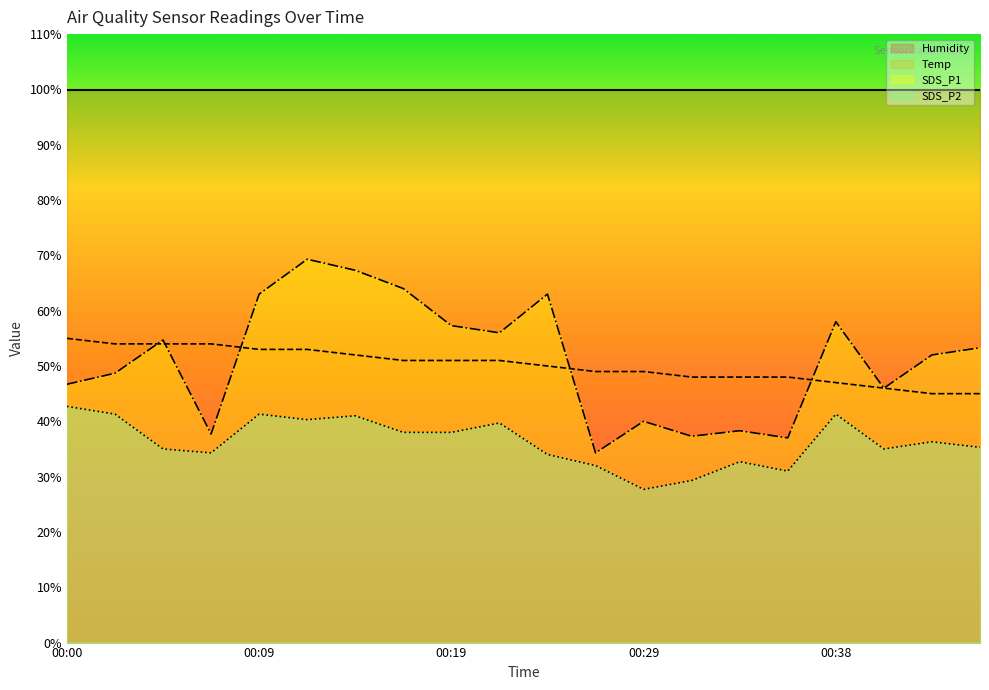

Reading left to right, transcribe all the data shown in this chart.

SDS_P1: 00:00=46.7	00:02=48.7	00:04=54.7	00:07=37.7	00:09=63.0	00:12=69.3	00:14=67.3	00:17=64.0	00:19=57.3	00:21=56.0	00:24=63.0	00:26=34.3	00:29=40.0	00:31=37.3	00:34=38.3	00:36=37.0	00:38=58.0	00:41=46.0	00:43=52.0	00:46=53.3
SDS_P2: 00:00=42.7	00:02=41.3	00:04=35.0	00:07=34.3	00:09=41.3	00:12=40.3	00:14=41.0	00:17=38.0	00:19=38.0	00:21=39.7	00:24=34.0	00:26=32.0	00:29=27.7	00:31=29.3	00:34=32.7	00:36=31.0	00:38=41.3	00:41=35.0	00:43=36.3	00:46=35.3
Temp: 00:00=55.0	00:02=54.0	00:04=54.0	00:07=54.0	00:09=53.0	00:12=53.0	00:14=52.0	00:17=51.0	00:19=51.0	00:21=51.0	00:24=50.0	00:26=49.0	00:29=49.0	00:31=48.0	00:34=48.0	00:36=48.0	00:38=47.0	00:41=46.0	00:43=45.0	00:46=45.0